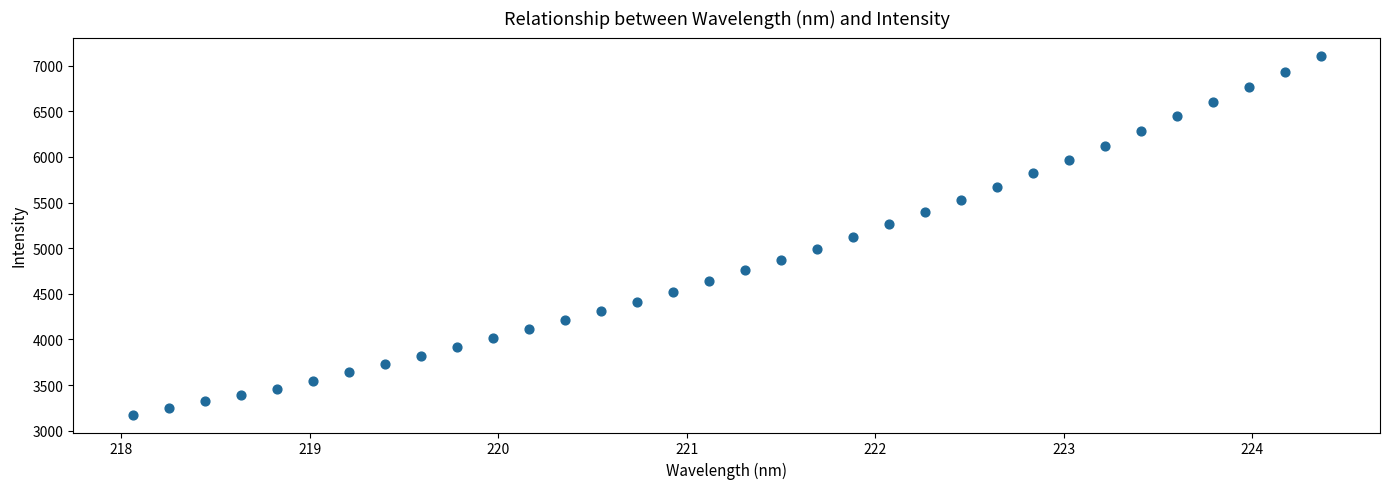

What is the range of Y values (max minus min)?

3934.3